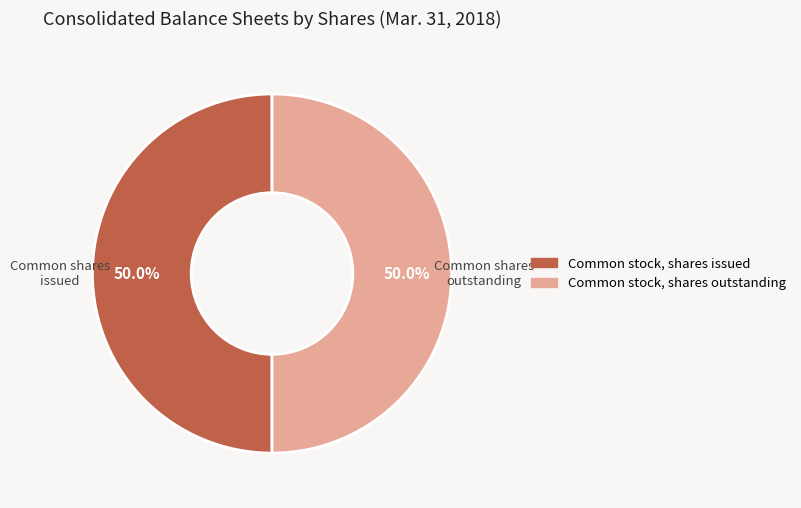

To the nearest percent, what portion does Common stock, shares issued represent?

50%